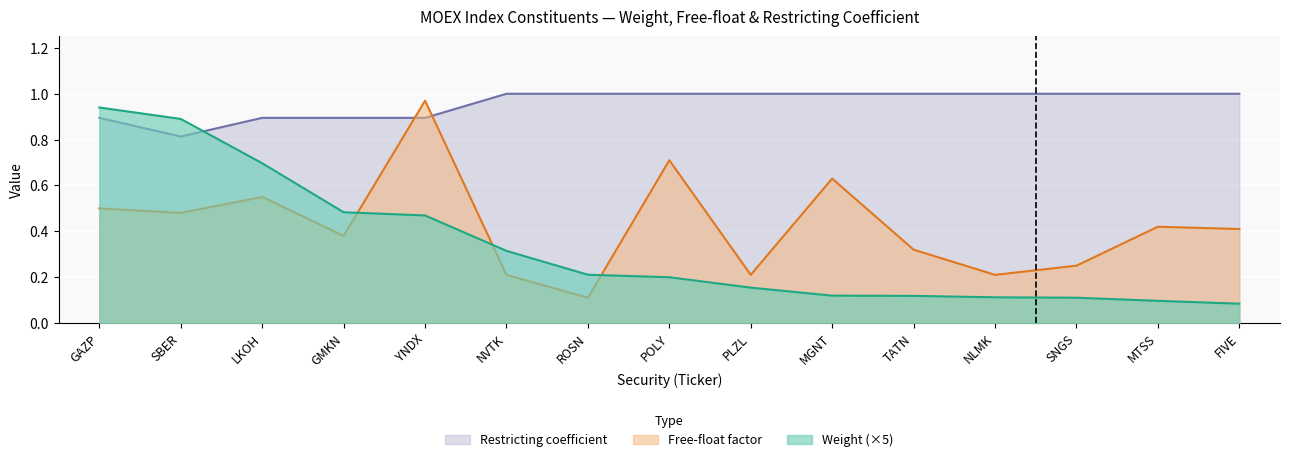

True or false: Weight has more than 0 points higher than both neighbors.

False